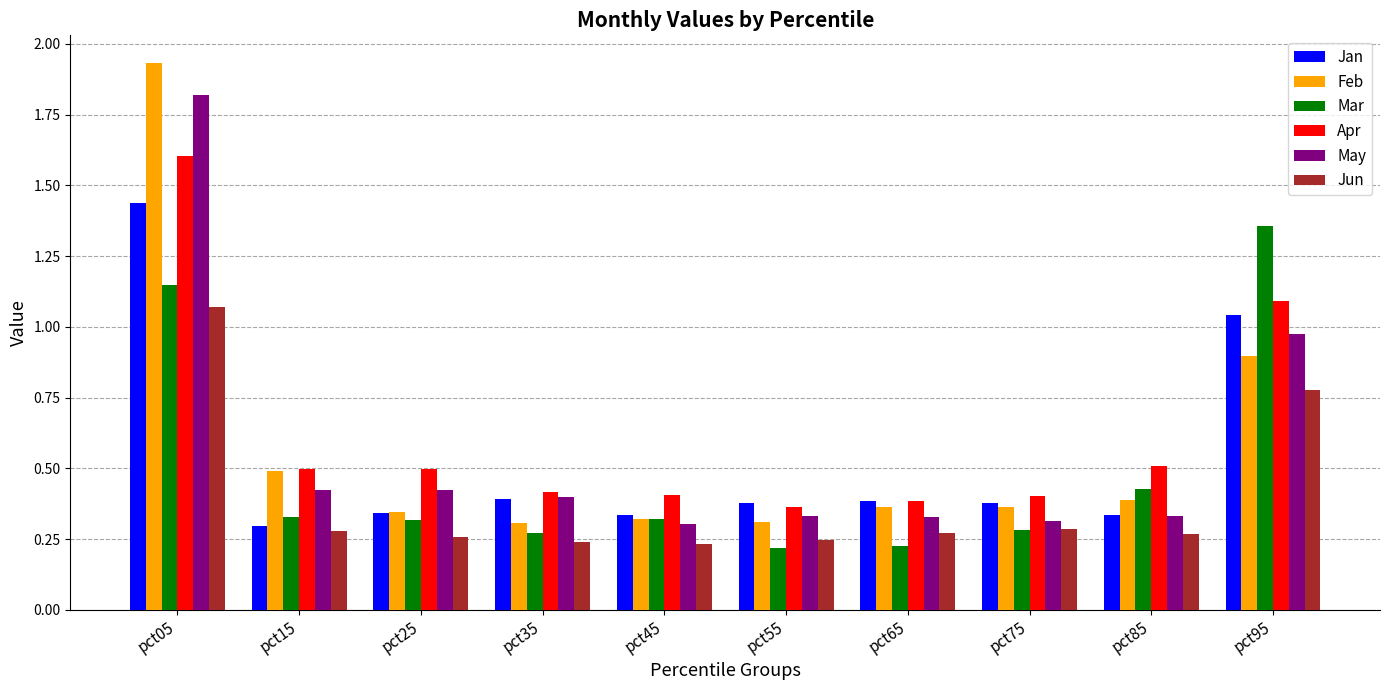

What value does the Apr series have at pct05?

1.6